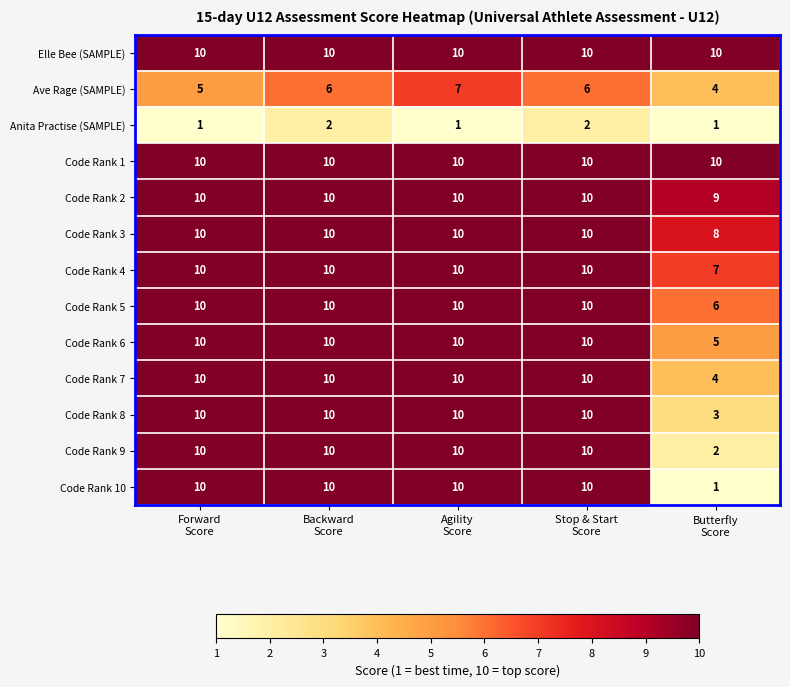

Which series has the widest spread of values?

Code Rank 10